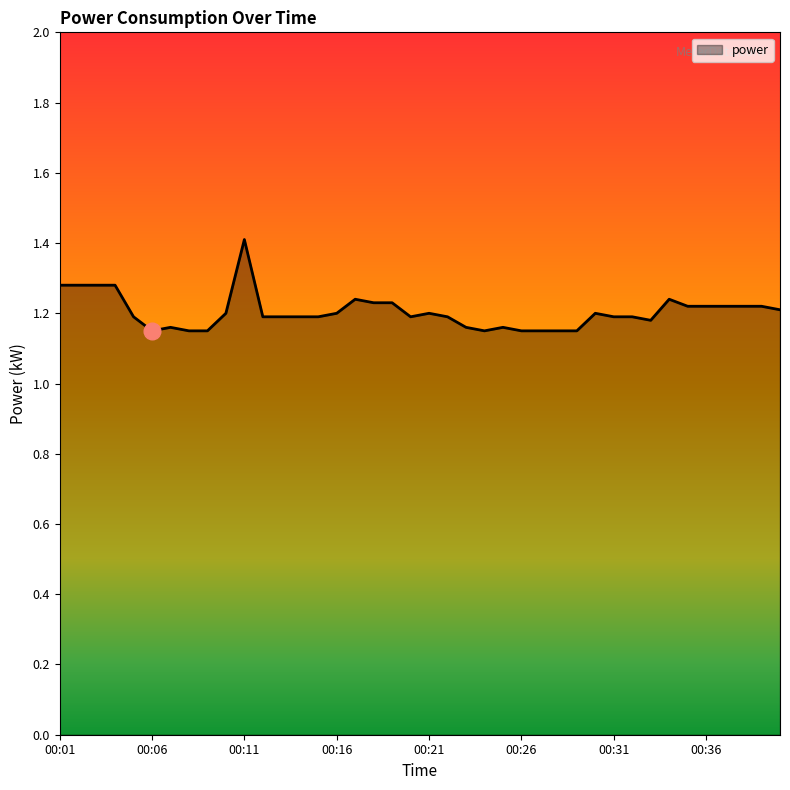

What is the maximum value shown in the chart?

1.4